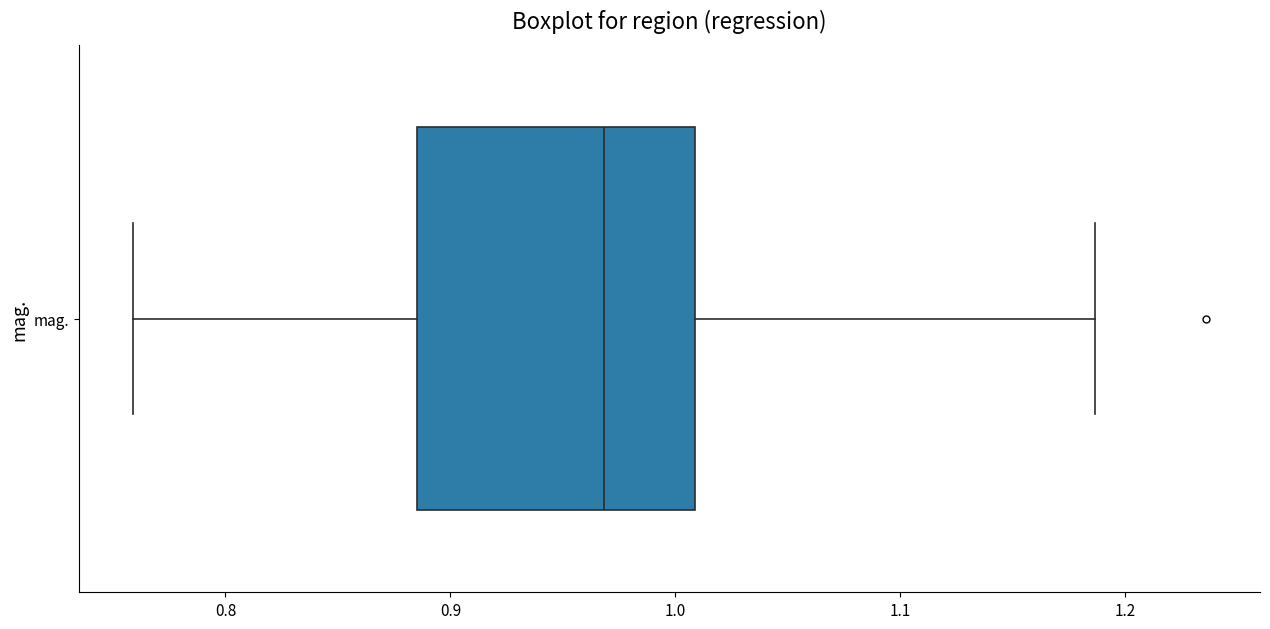

Where does the median line of the box for mag. sit on the x-axis? The values are not printed on the chart, so give them approximately, as read against the axis.

0.97